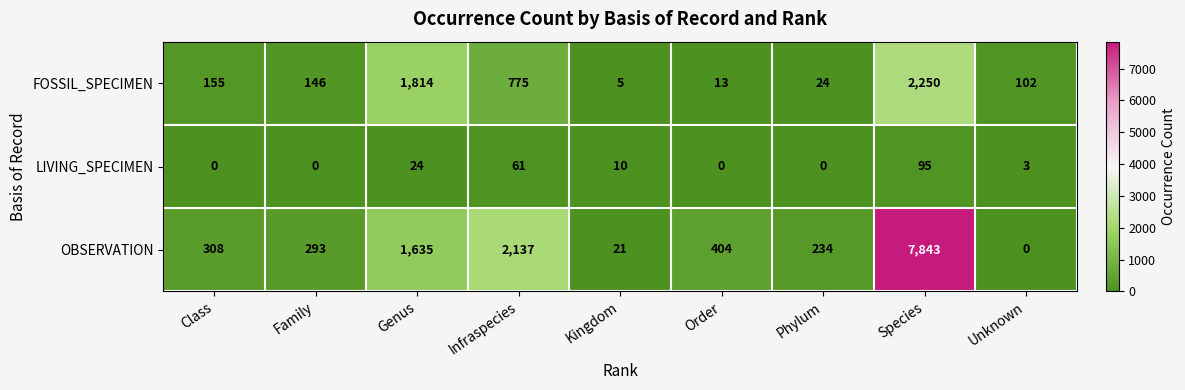

What is the difference between the second highest and second lowest values in the OBSERVATION series?

2116